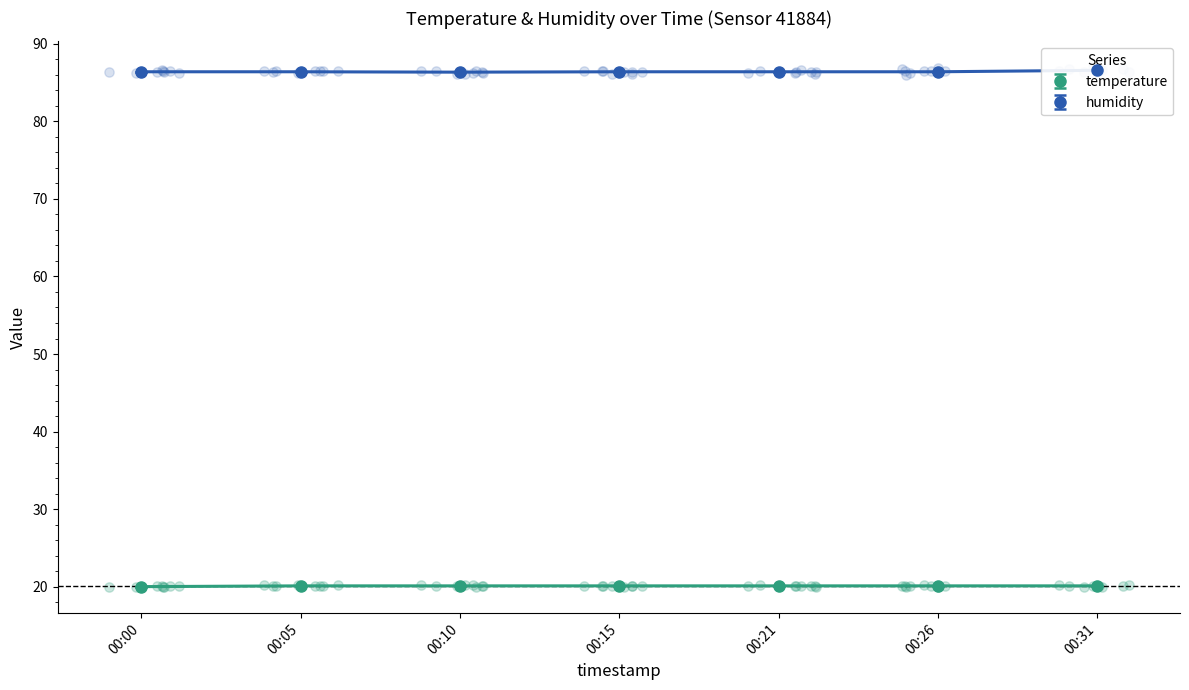

Which series contains the highest Y value?

humidity